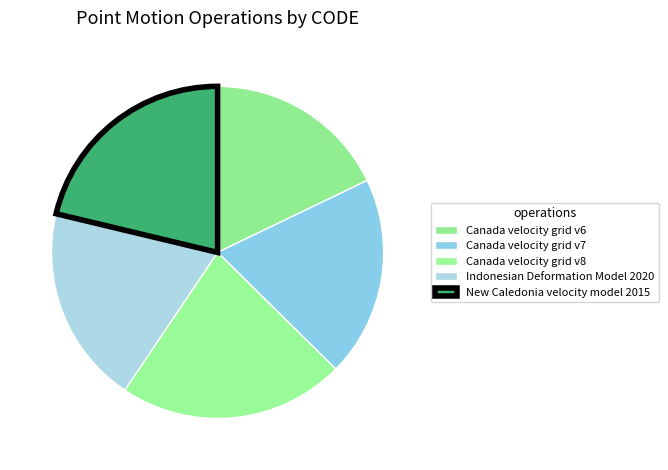

The Indonesian Deformation Model 2020 slice represents 19% of the pie. True or false?

True